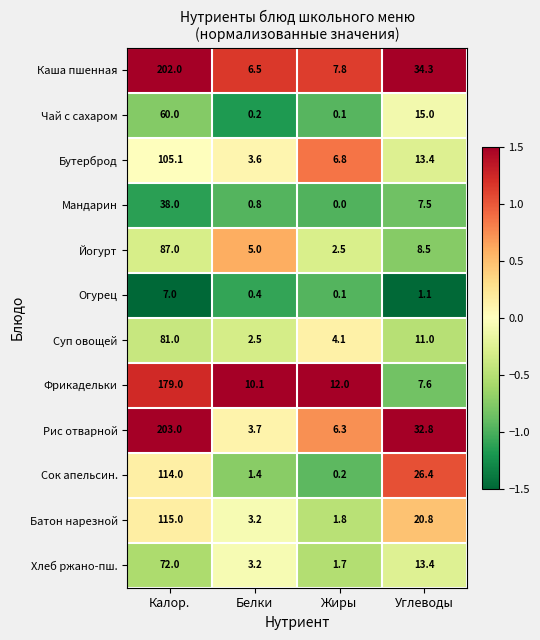

Which series has the largest total across all categories?

Каша пшенная